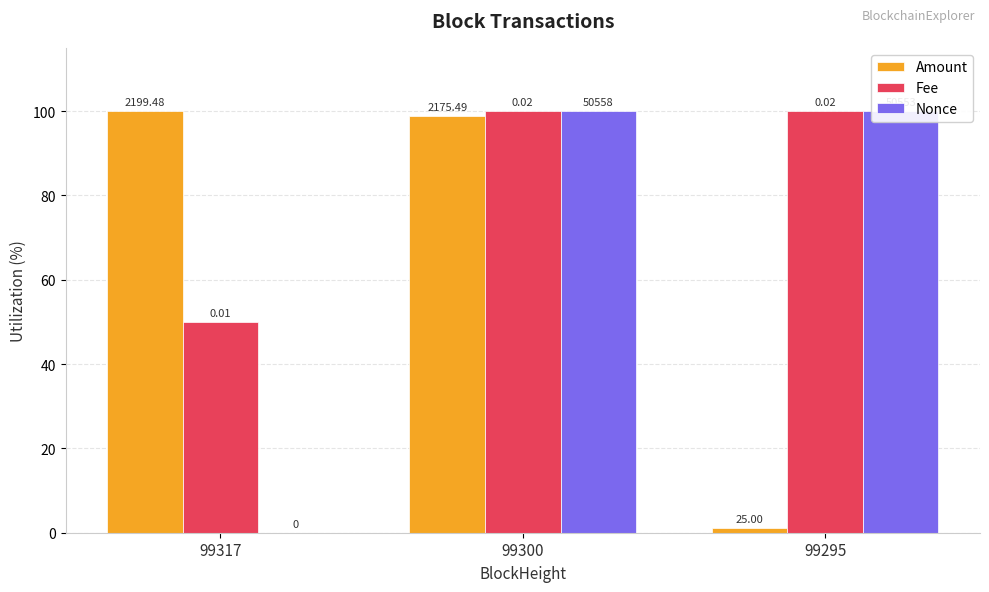

Are the bars grouped side by side (vs. stacked)?

Yes